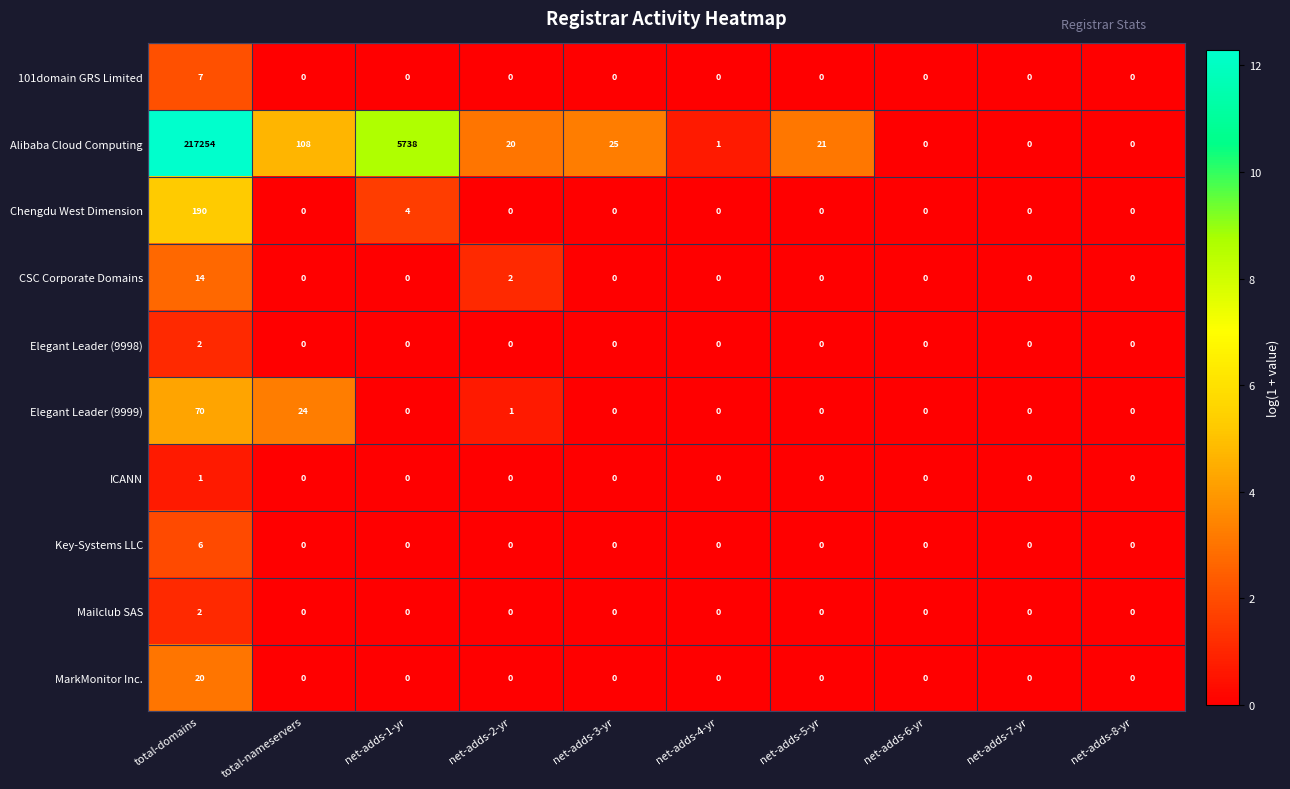

Is it true that CSC Corporate Domains equals 0 at net-adds-6-yr?

True